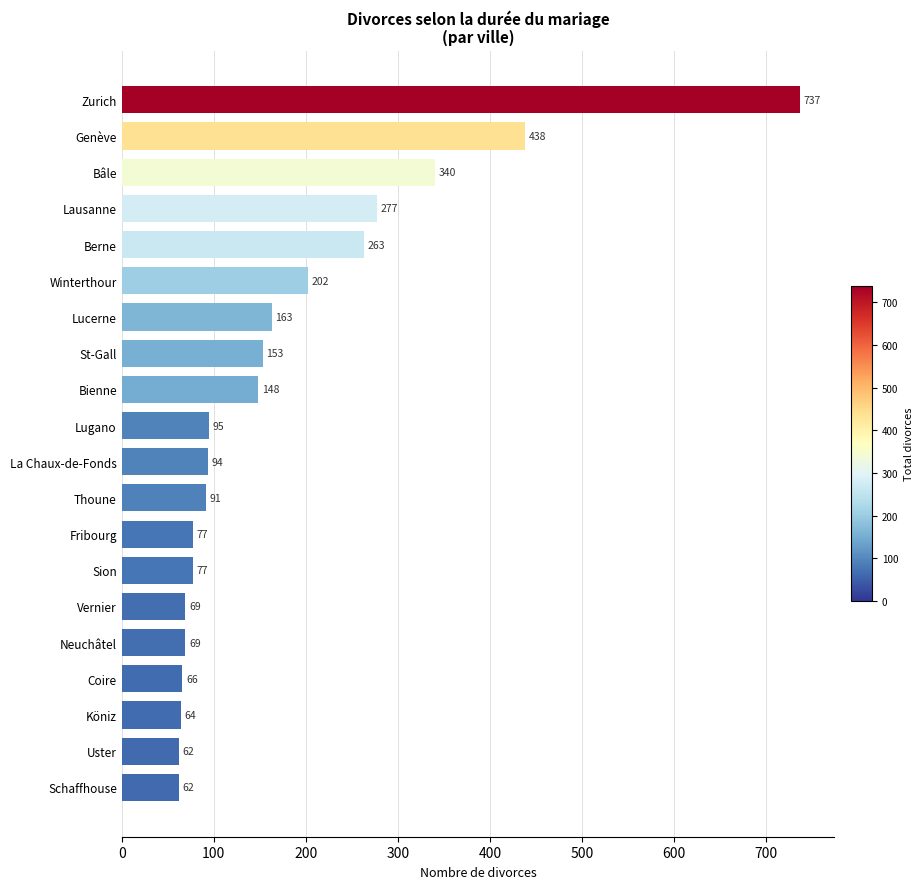

Is it true that the value at Schaffhouse is 29?

False